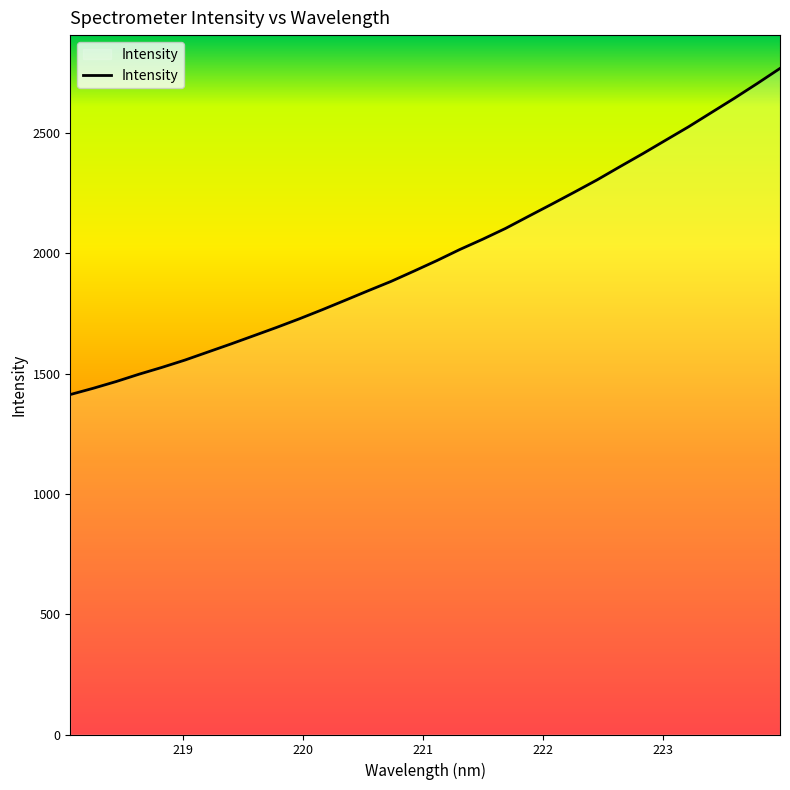

What is the greatest value displayed?

2769.1